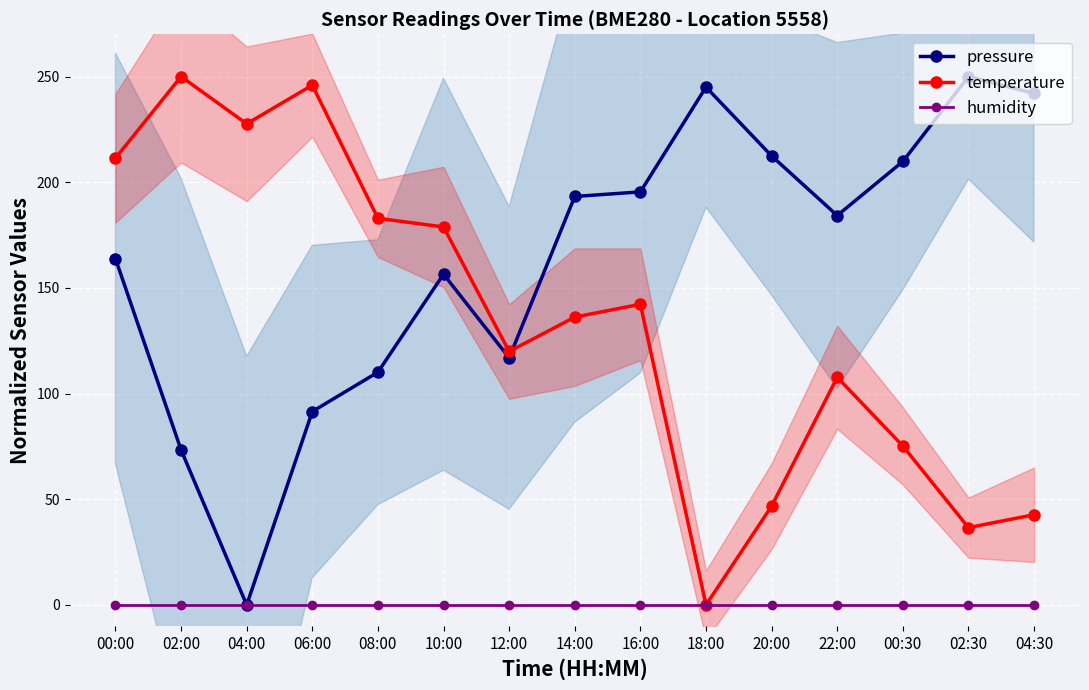

Rank the series by their average value, from highest to lowest.

pressure, temperature, humidity